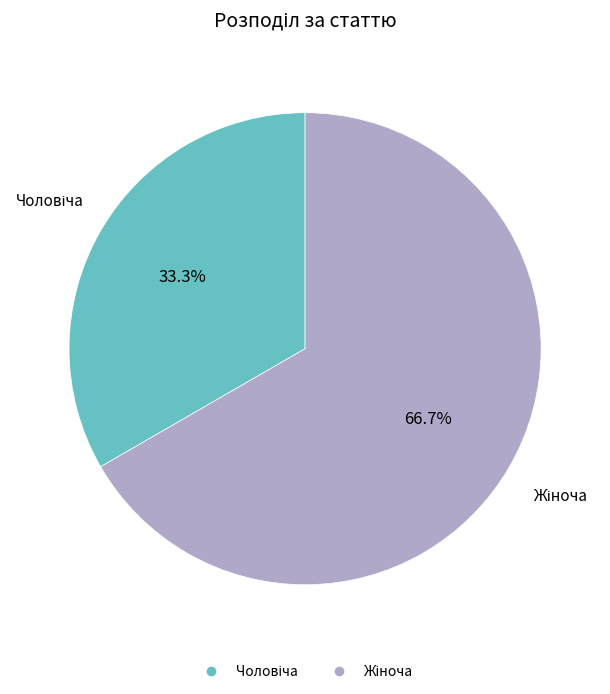

Is there any slice that represents more than half of the pie?

Yes